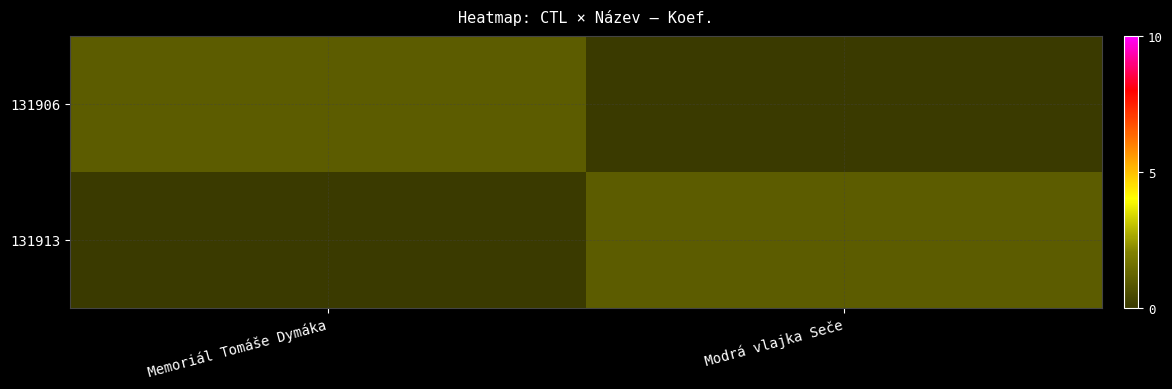

Which series has the largest total across all categories?

131906